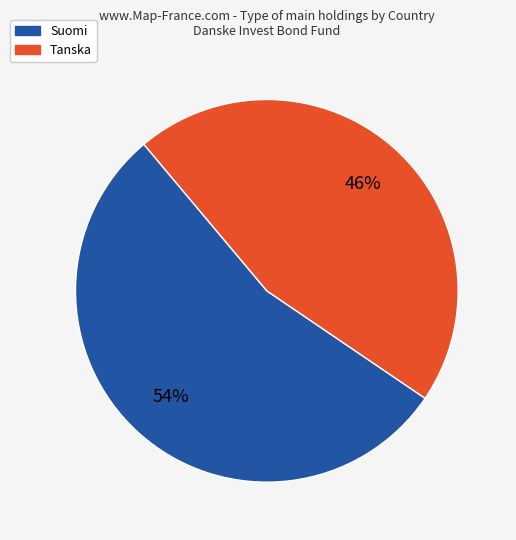

Which category has the smallest portion of the pie?

Tanska